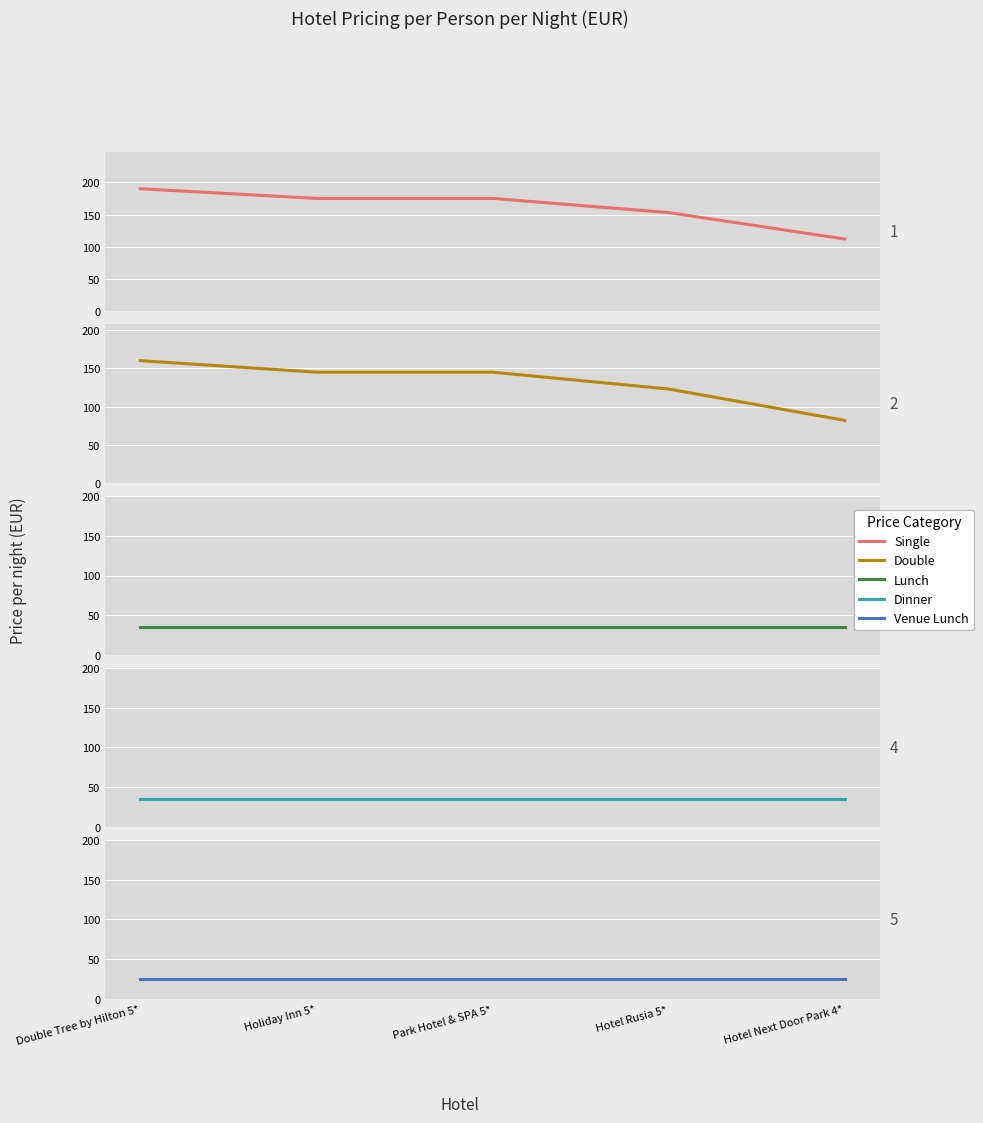

True or false: Lunch and Dinner cross at least once.

False